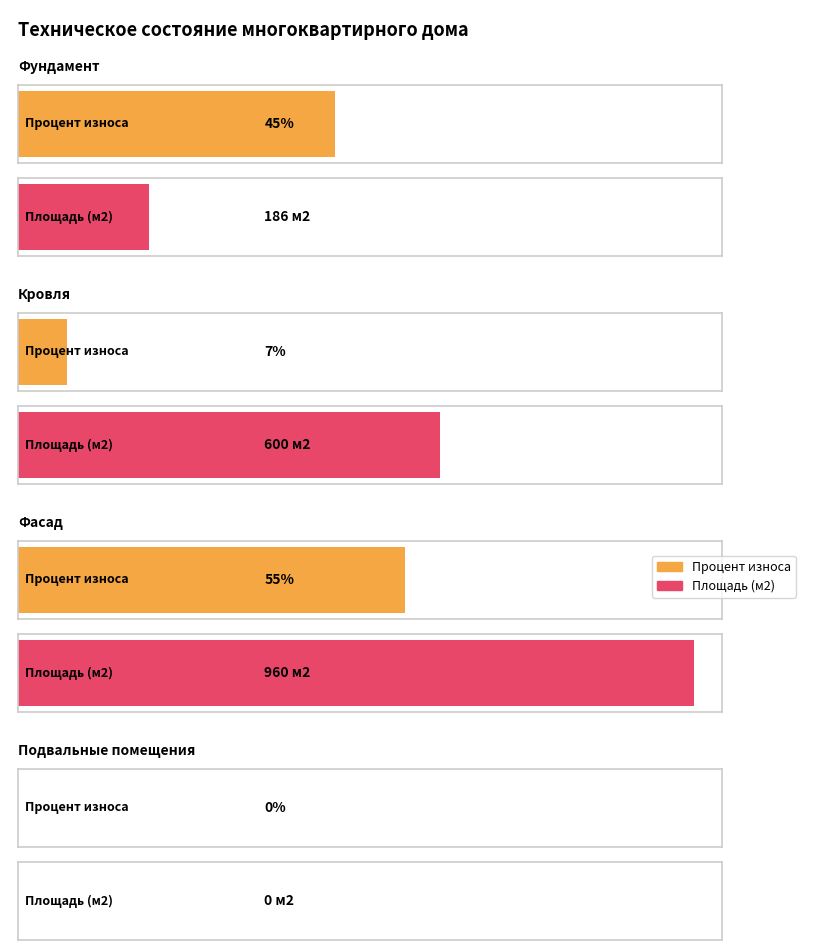

What is the difference between the Процент износа values at Кровля and Фасад?

48